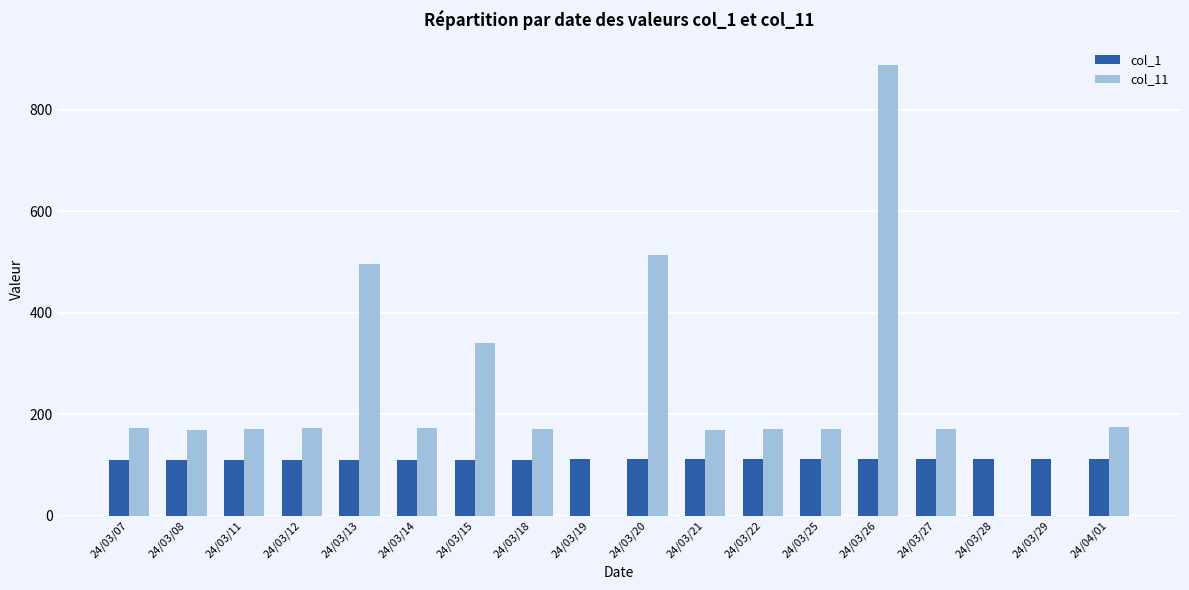

Which series has the largest total across all categories?

col_11